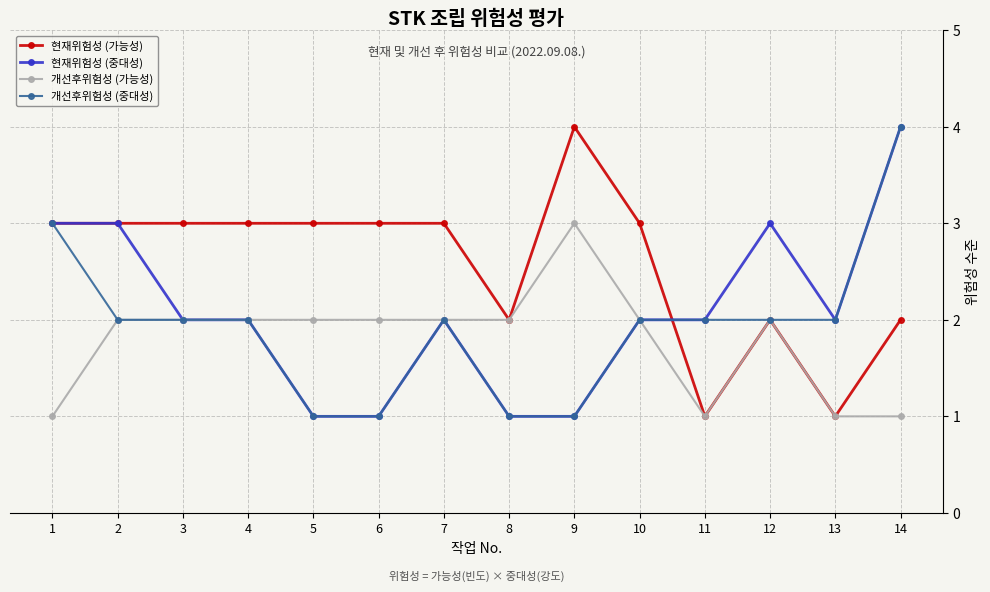

What is the total value across all series at 11?

6